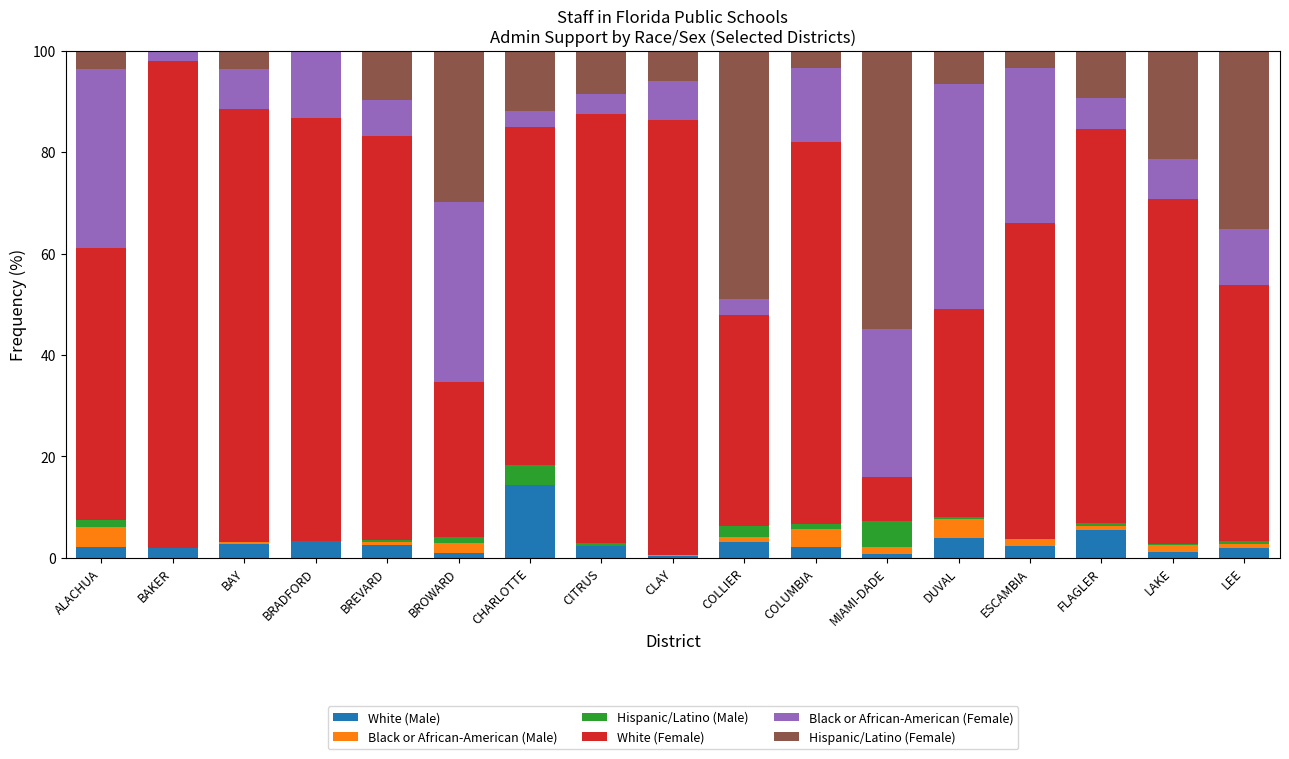

What is the total value across all series at CHARLOTTE?

100.0